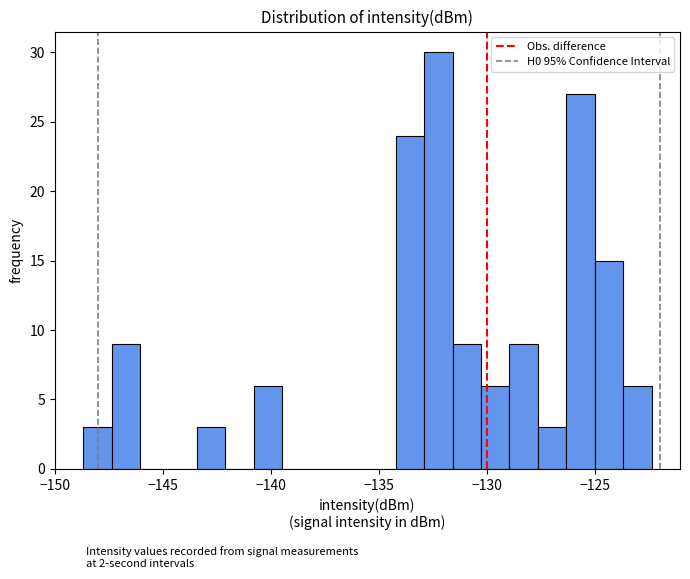

Read against the x-axis, roughly where is the centre of the tallest bar?

-132.5